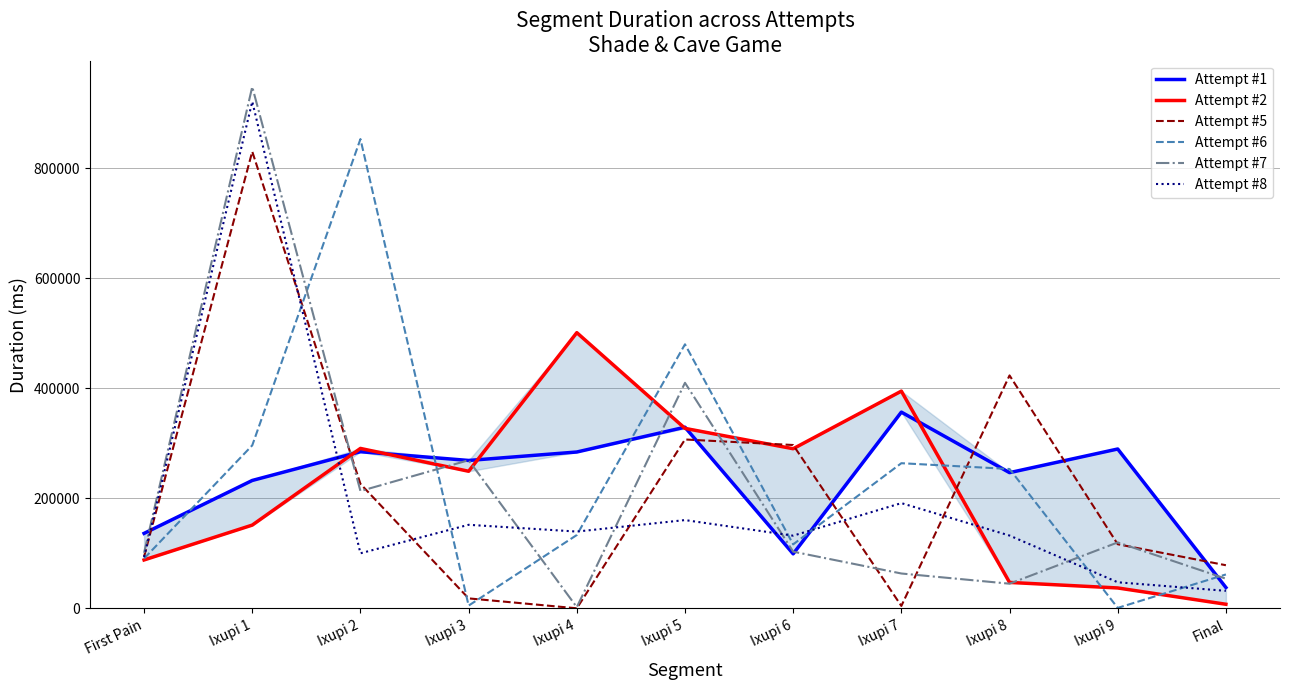

How many lines are shown in the chart?

6